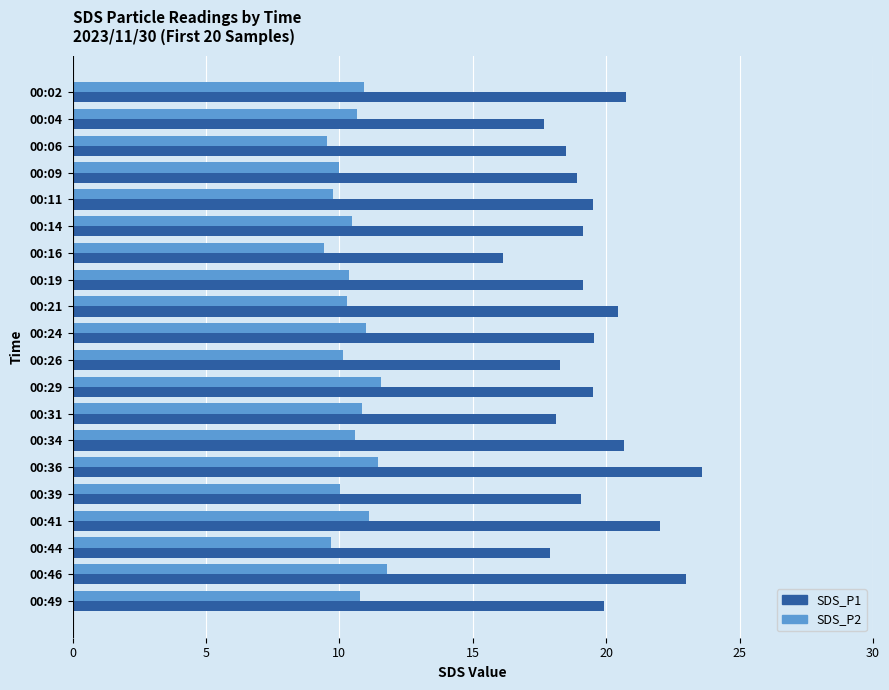

Rank the series by their maximum value, from highest to lowest.

SDS_P1, SDS_P2